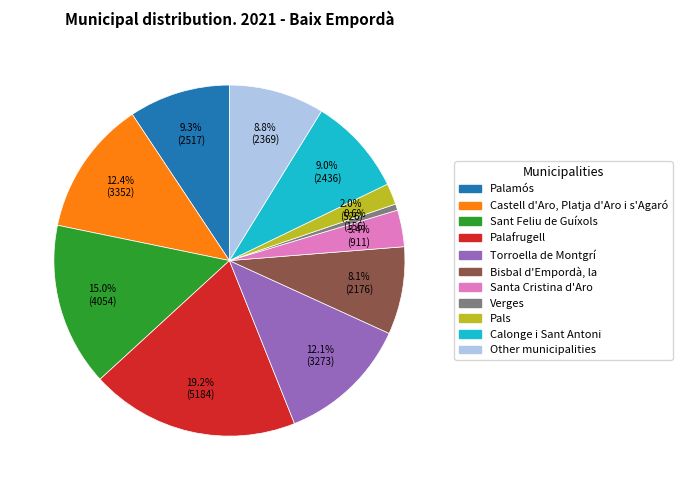

Approximately how many times larger is the value at Bisbal d'Empordà, la compared to Palamós?

0.9